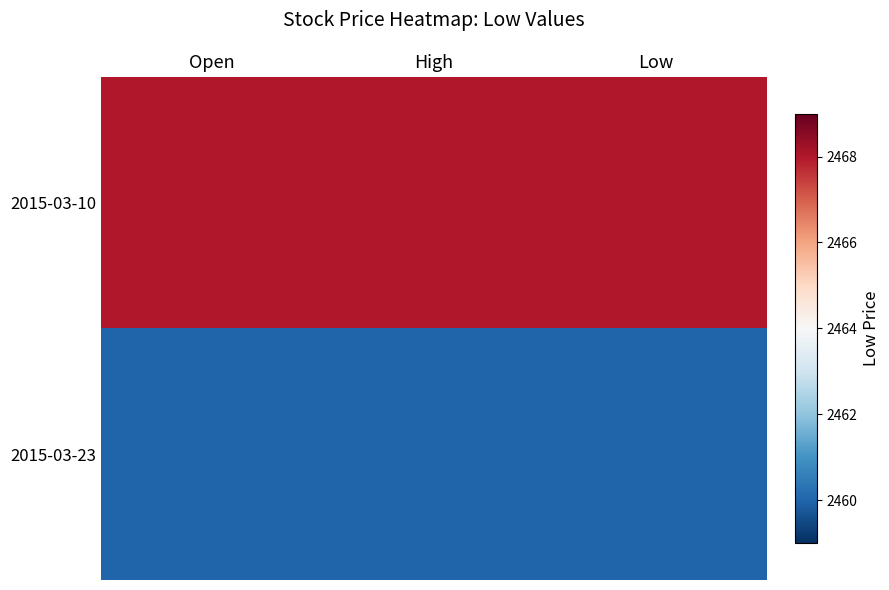

How many categories are shown in the chart?

3